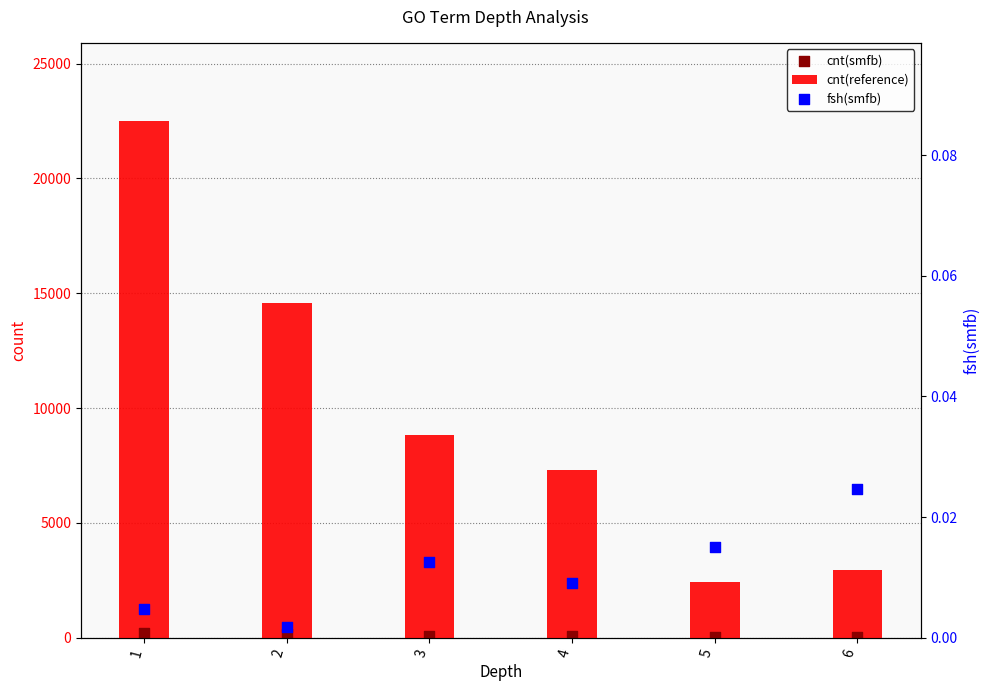

Is the value of fsh(smfb) at 3 greater than the value of cnt(smfb) at 2?

No